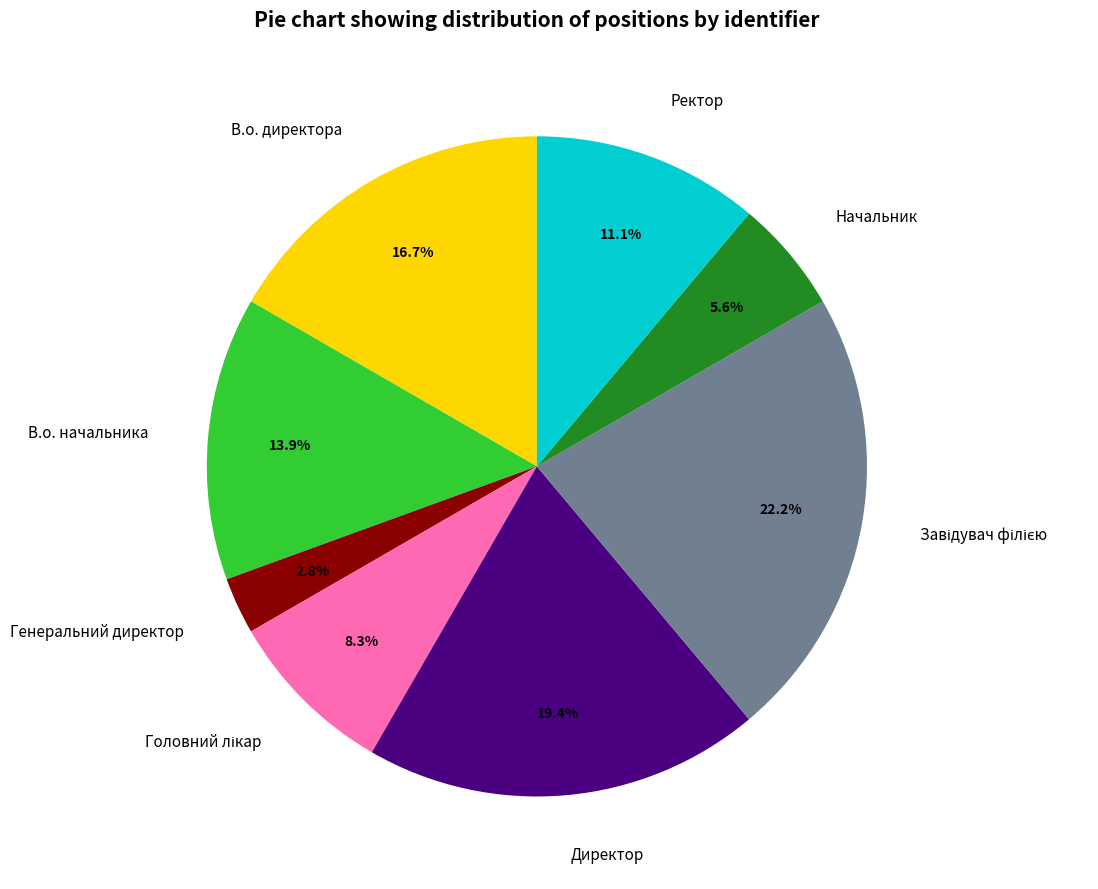

What is the smallest slice in the pie chart?

Генеральний директор